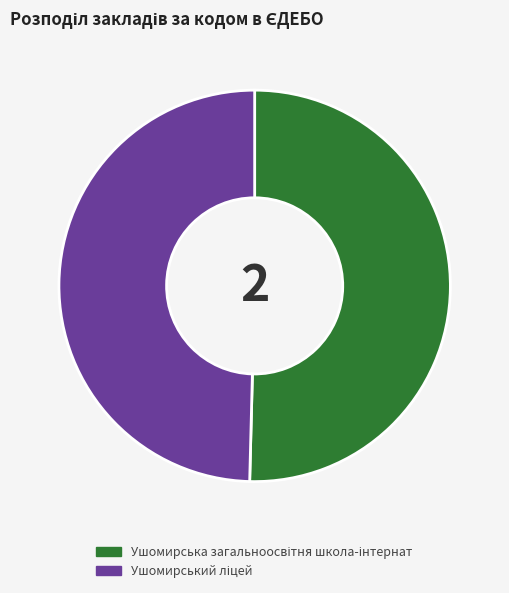

Is there any slice that represents more than half of the pie?

Yes